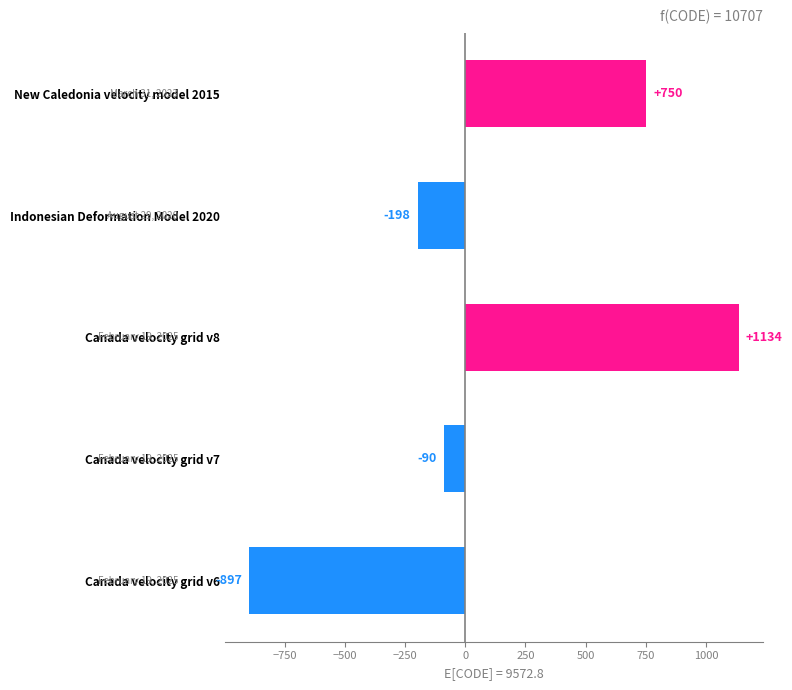

What is the approximate value at Canada velocity grid v6?

-896.8